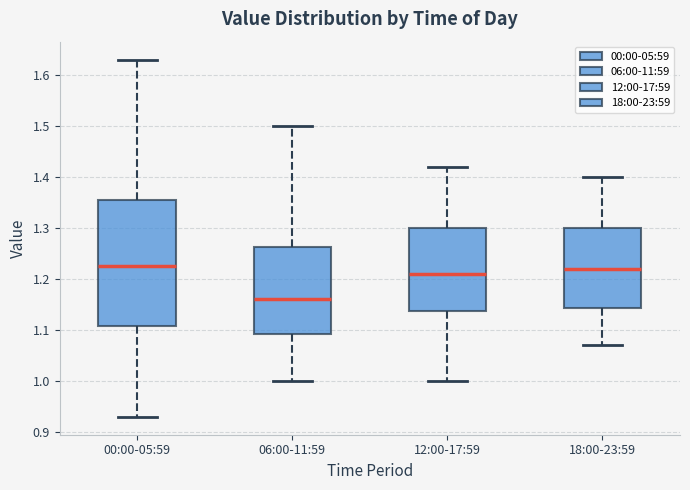

Reading left to right, read every box against the y-axis: the position of its median line, the range the box covers, and the ends of its whiskers. The values are not printed on the chart, so give them approximately, as read against the axis.

00:00-05:59: median 1.23, box 1.11 to 1.36, whiskers 0.93 to 1.63
06:00-11:59: median 1.16, box 1.09 to 1.26, whiskers 1.00 to 1.50
12:00-17:59: median 1.21, box 1.14 to 1.30, whiskers 1.00 to 1.42
18:00-23:59: median 1.22, box 1.14 to 1.30, whiskers 1.07 to 1.40